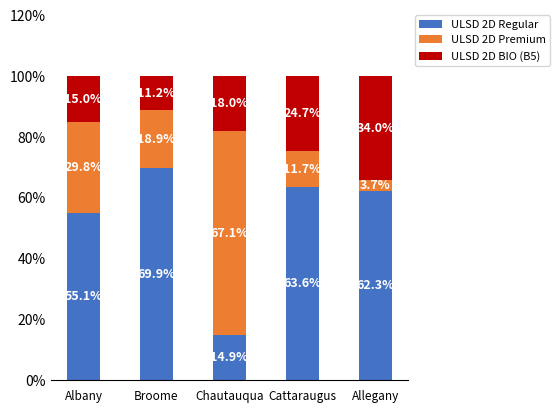

True or false: ULSD 2D Regular has a value of 63.6 at Cattaraugus.

True